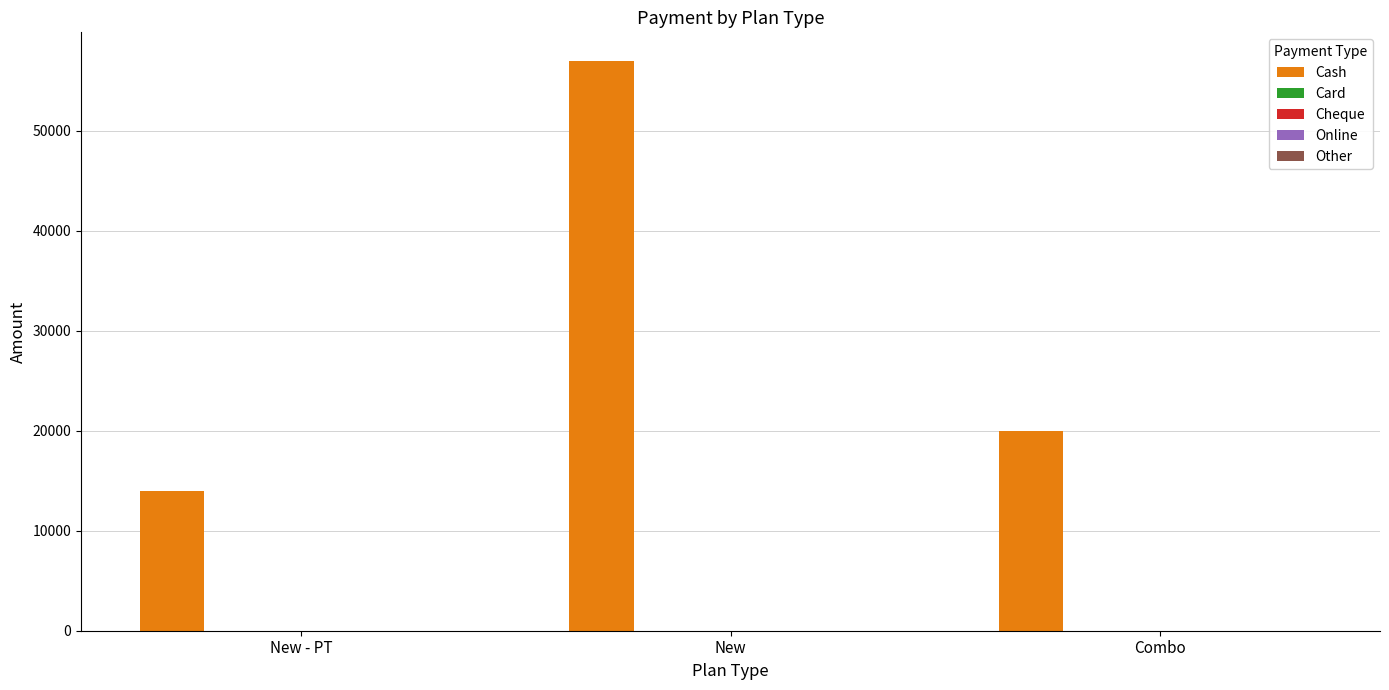

What is the average value?

30333